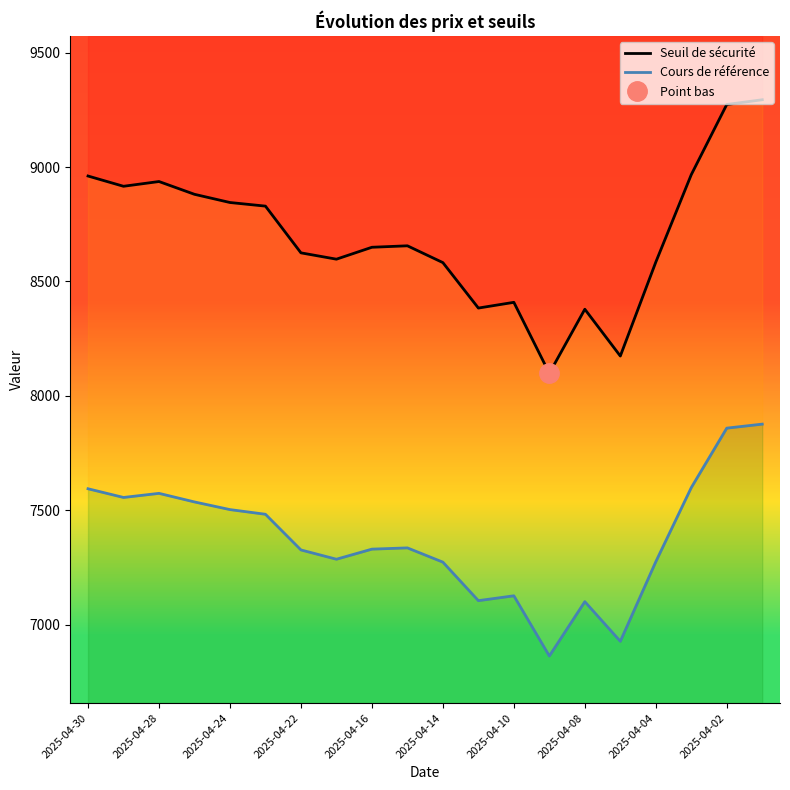

Rank the series at 2025-04-14 from highest to lowest value.

Seuil de sécurité, Cours de référence